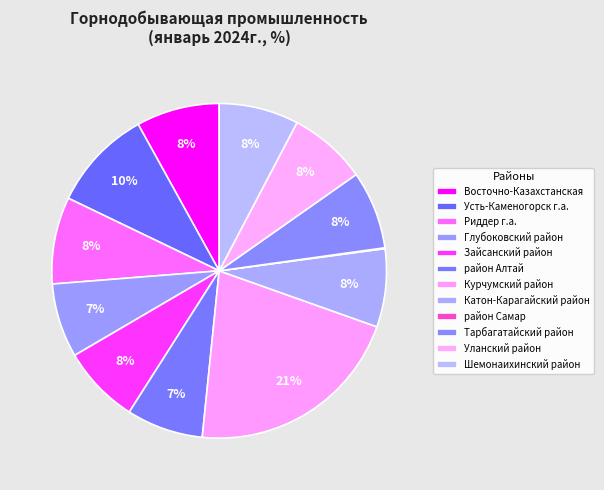

Count the number of slices in the pie.

12